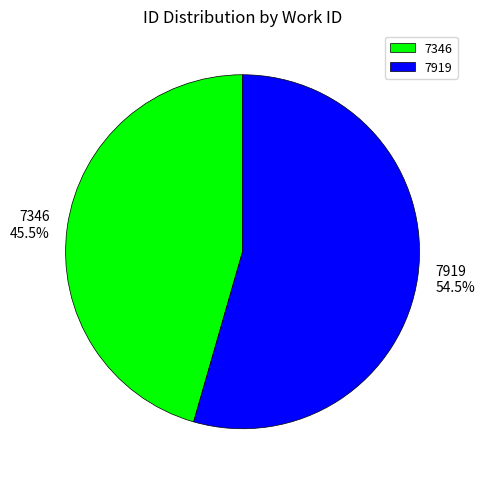

Approximately how many times larger is the value at 7919 compared to 7346?

1.2